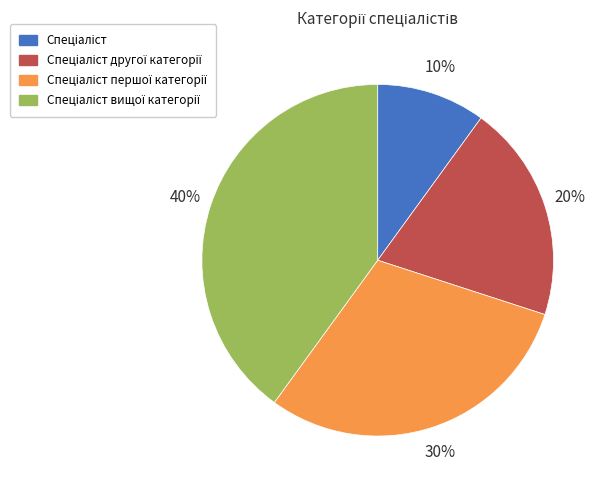

To the nearest percent, what is the average slice percentage?

25%